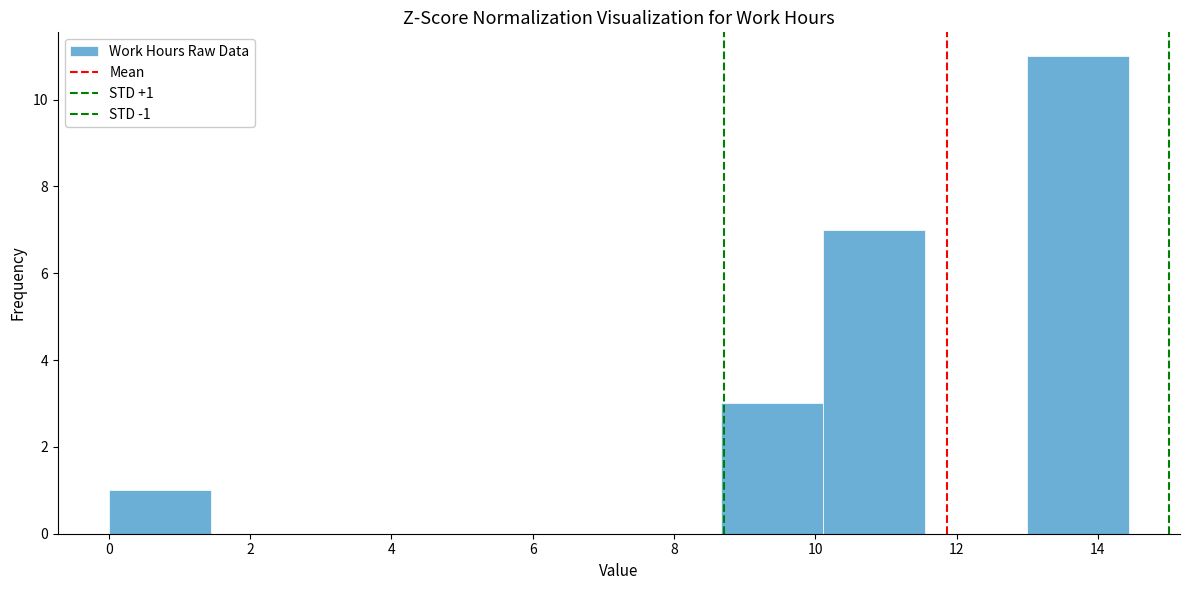

Over which range of the x-axis is the bar tallest?

13.0 to 14.4